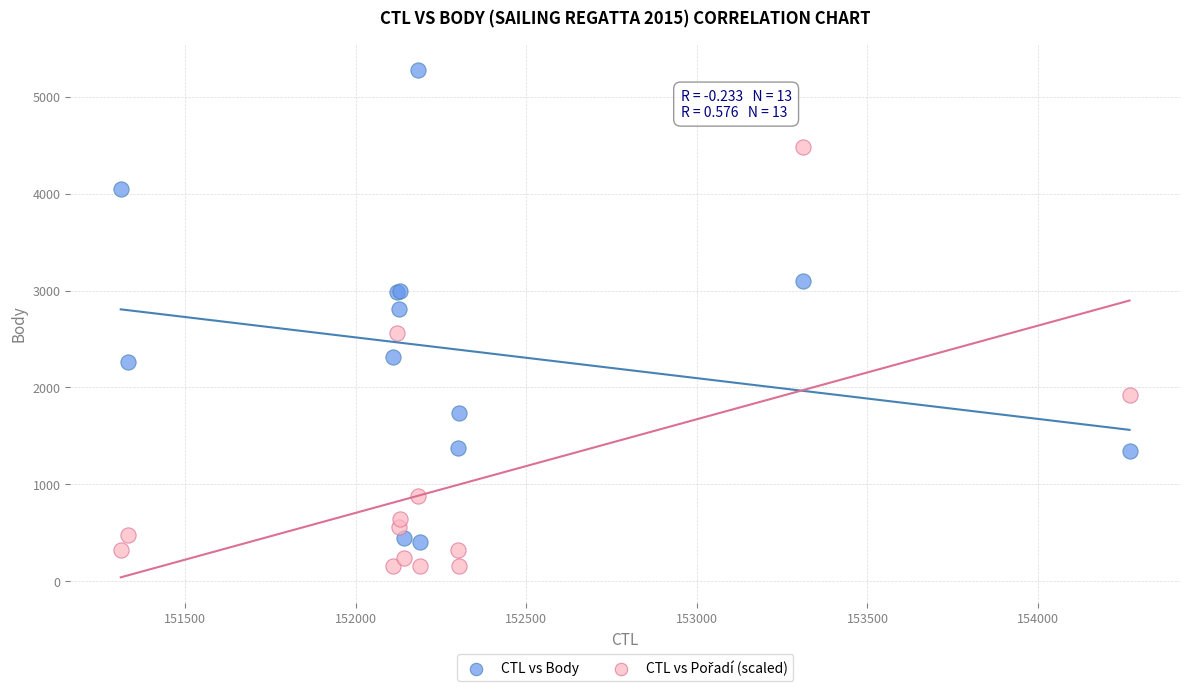

Across all series, what Y value is closest to 2719?

2814